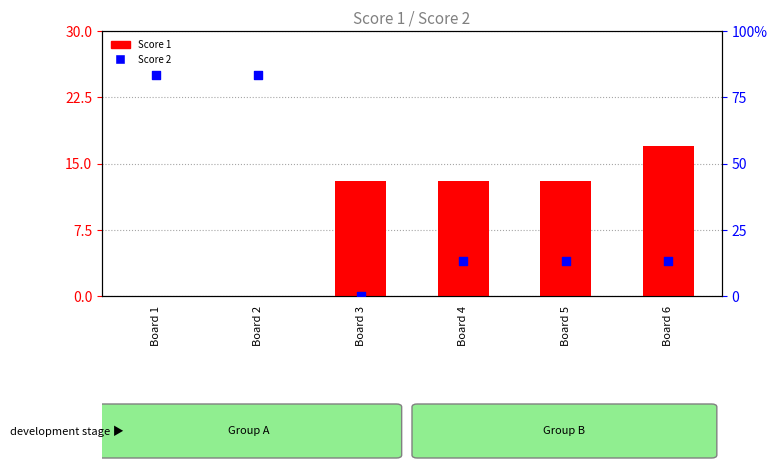

Is the value of Score 1 at Board 5 greater than the value of Score 2 at Board 5?

Yes